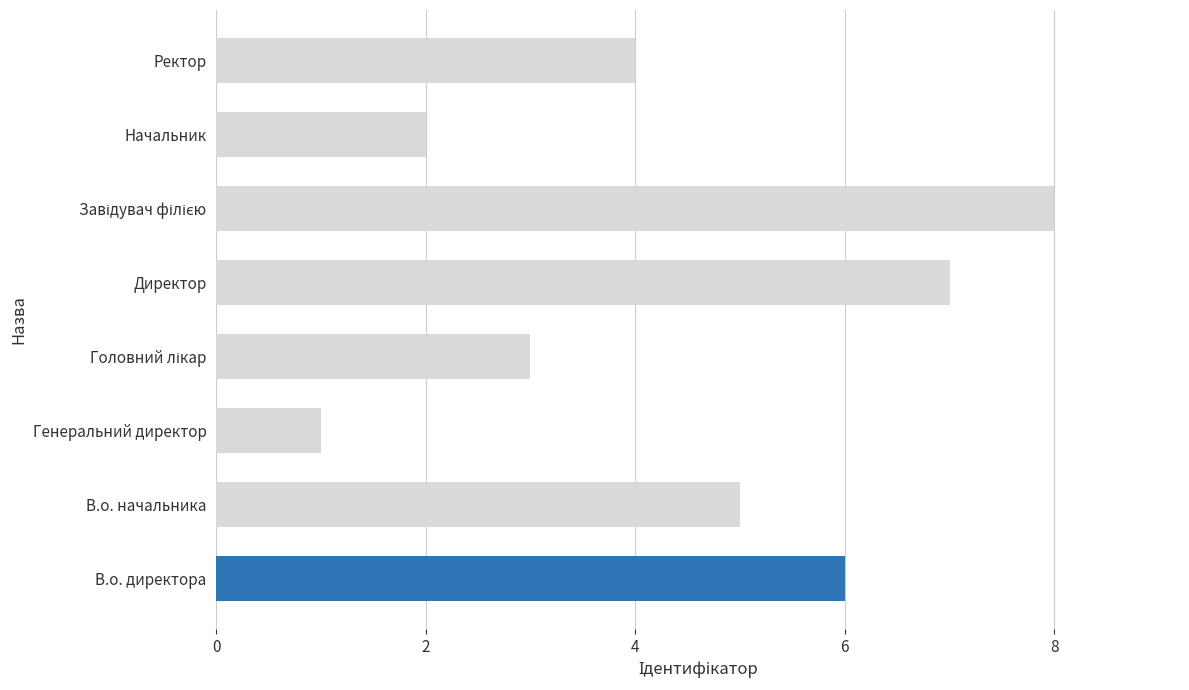

What is the smallest value displayed?

1